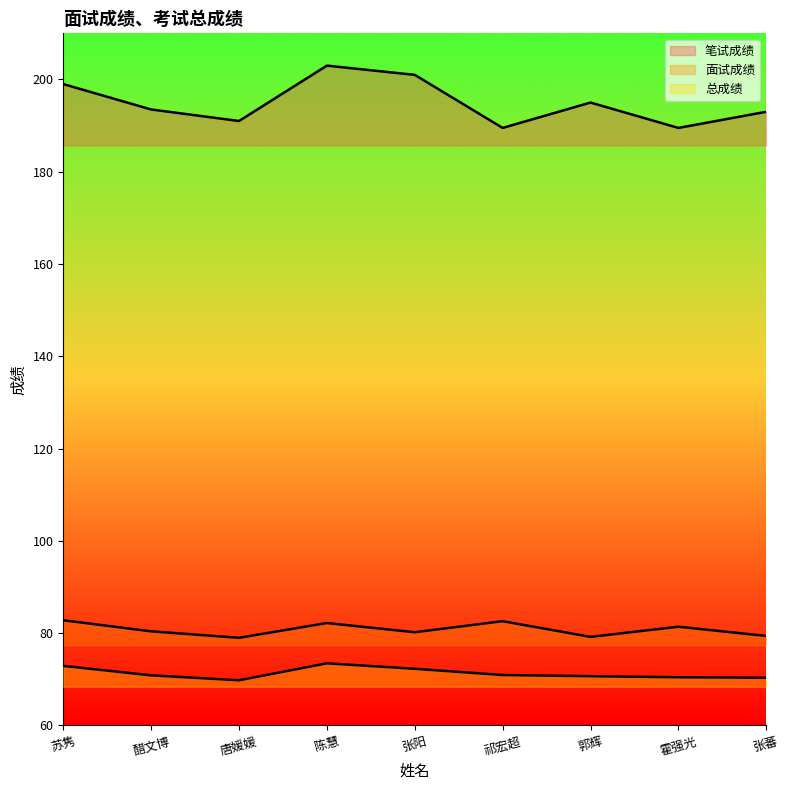

Does the chart have visible grid lines?

No